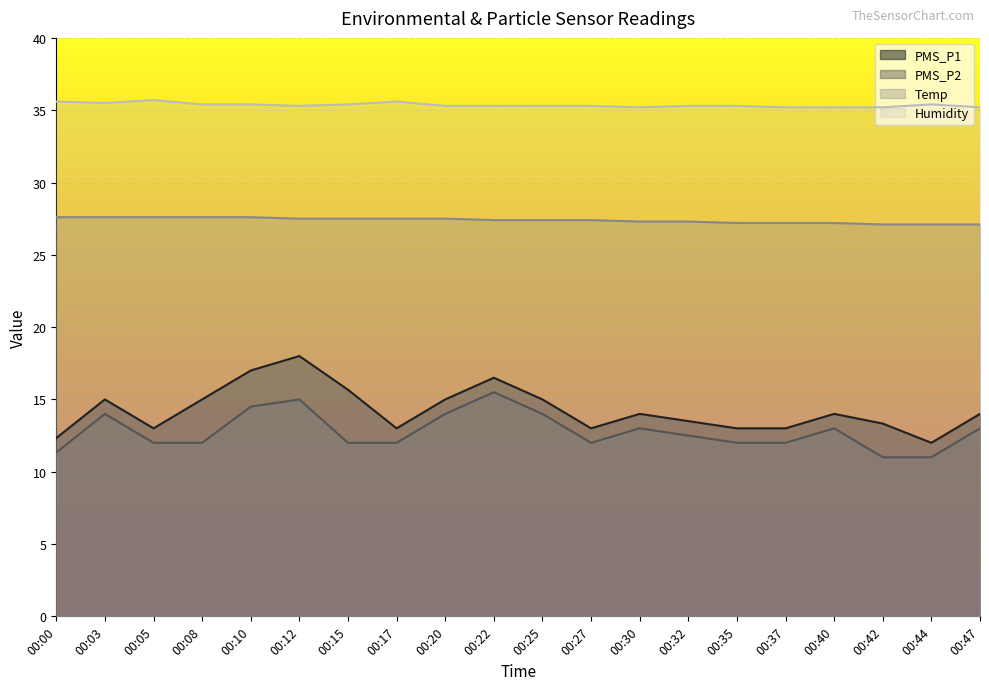

List the labels in order of Temp value, smallest first.

00:42, 00:44, 00:47, 00:35, 00:37, 00:40, 00:30, 00:32, 00:22, 00:25, 00:27, 00:12, 00:15, 00:17, 00:20, 00:00, 00:03, 00:05, 00:08, 00:10